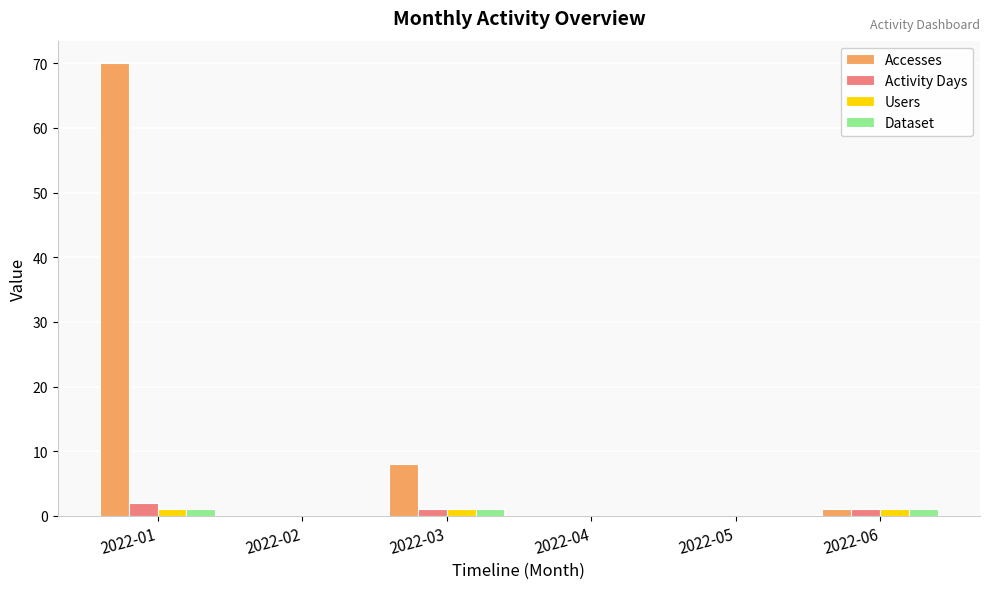

How many groups of bars are there?

6